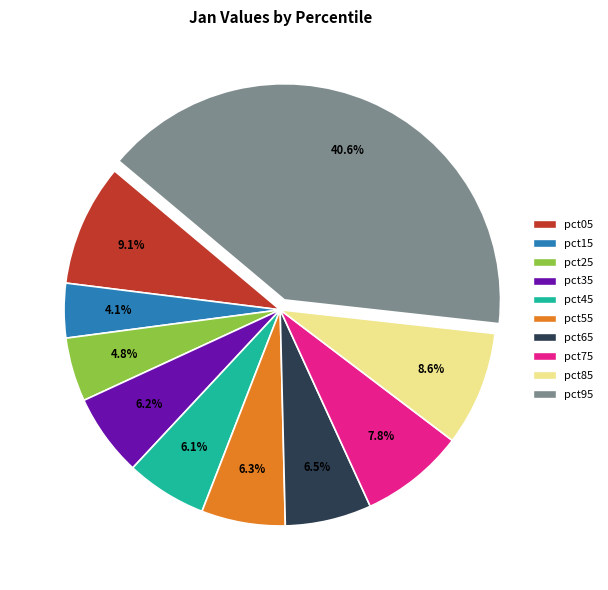

Between pct35 and pct05, which is larger?

pct05